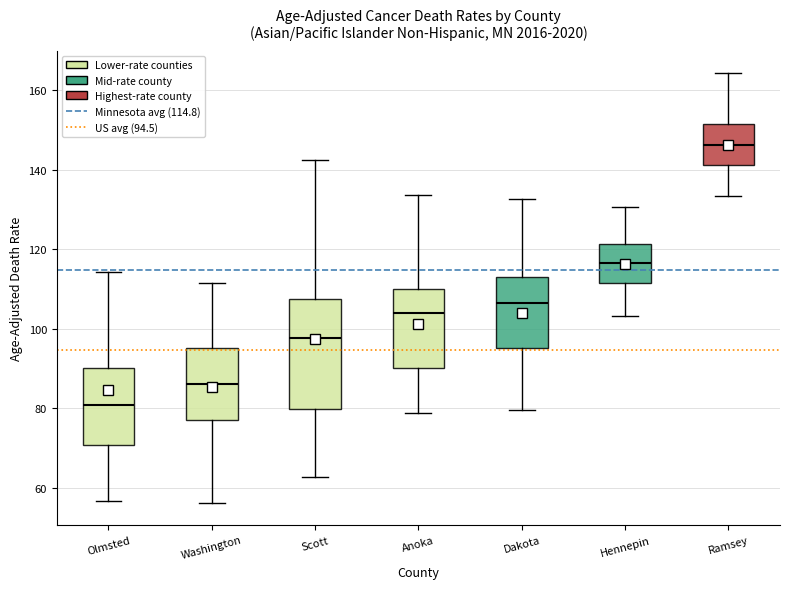

Reading left to right, transcribe this box plot: for each box, give where its median line is, the range the box spans, and where its two whiskers end, as read against the y-axis. The values are not printed on the chart, so give them approximately, as read against the axis.

Olmsted: median 80, box 70 to 90, whiskers 56 to 114
Washington: median 86, box 78 to 96, whiskers 56 to 112
Scott: median 98, box 80 to 108, whiskers 62 to 142
Anoka: median 104, box 90 to 110, whiskers 78 to 134
Dakota: median 106, box 96 to 112, whiskers 80 to 132
Hennepin: median 116, box 112 to 122, whiskers 104 to 130
Ramsey: median 146, box 142 to 152, whiskers 134 to 164